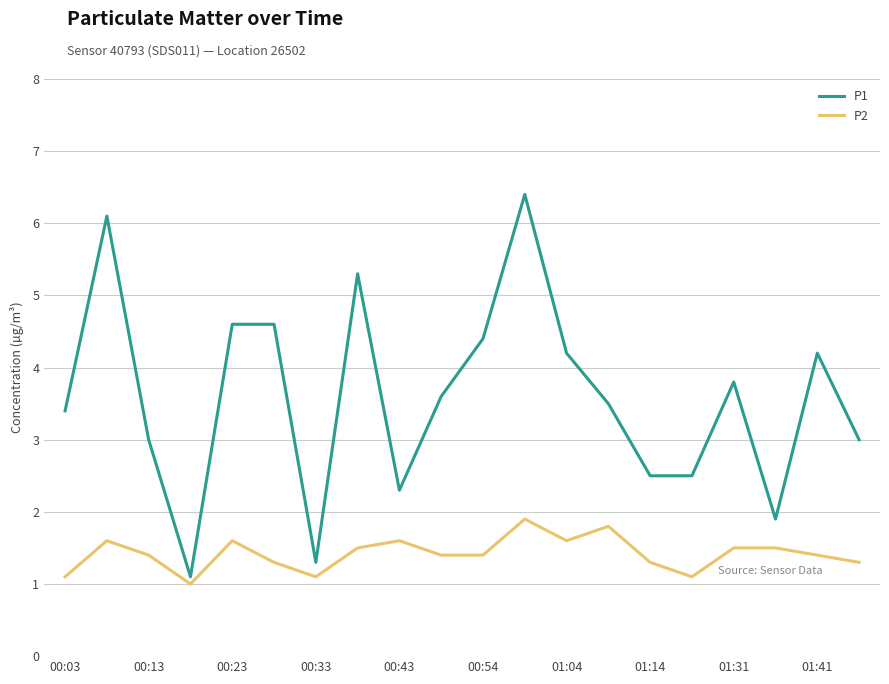

Which series has the widest spread of values?

P1